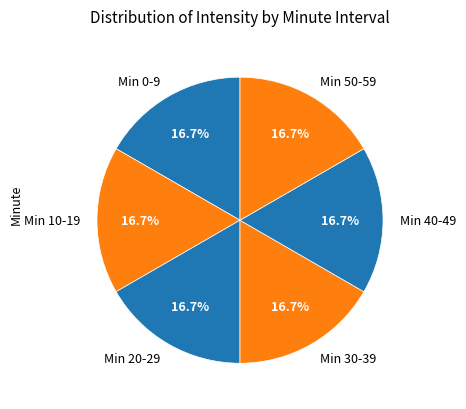

Is Min 40-49 the majority of the pie?

No